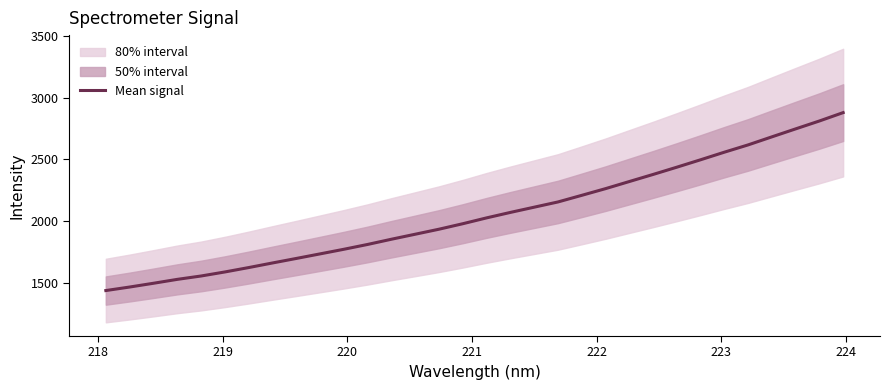

True or false: the data shows 2572.5 at 225.

False